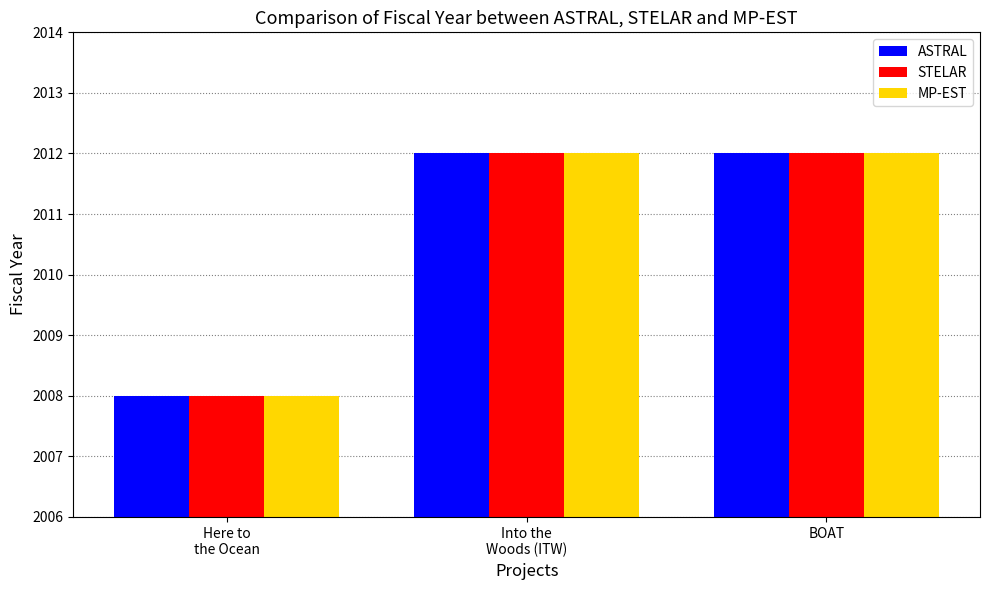

What is the maximum value shown in the chart?

2012